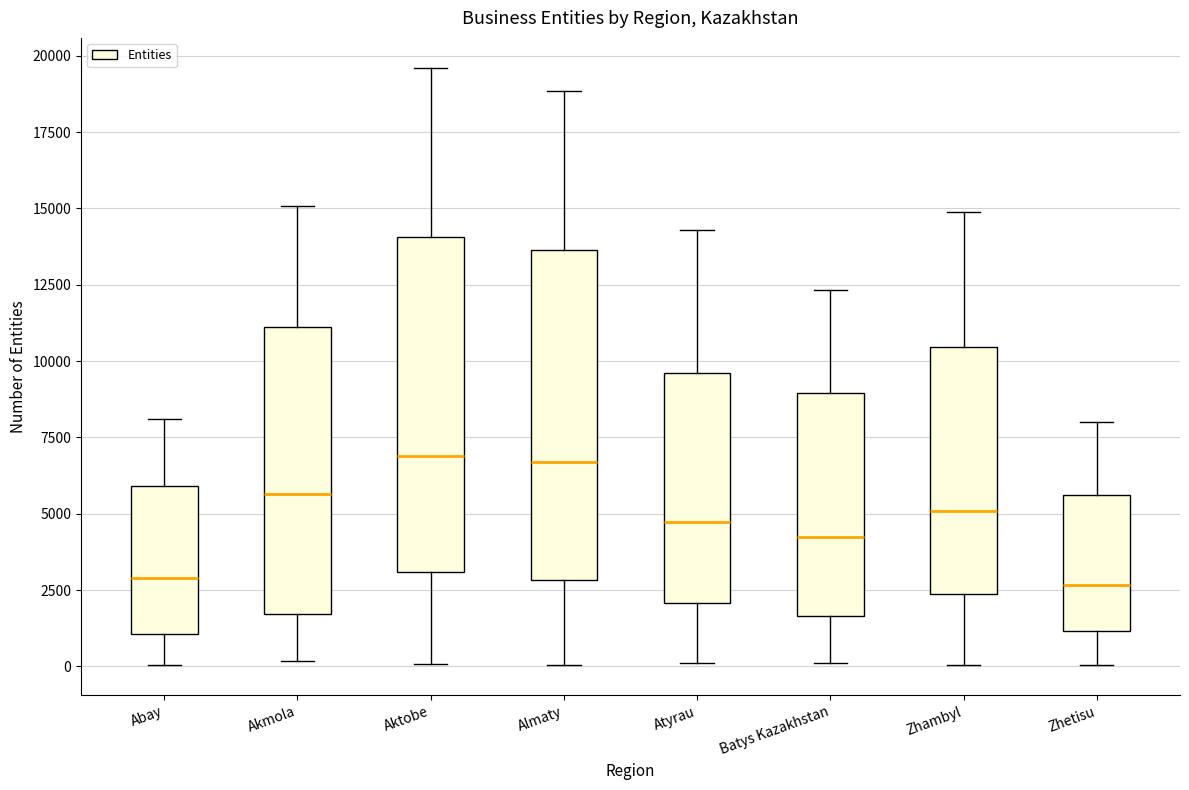

Where does the lower whisker of the box for Zhetisu end on the y-axis? The values are not printed on the chart, so give them approximately, as read against the axis.

0